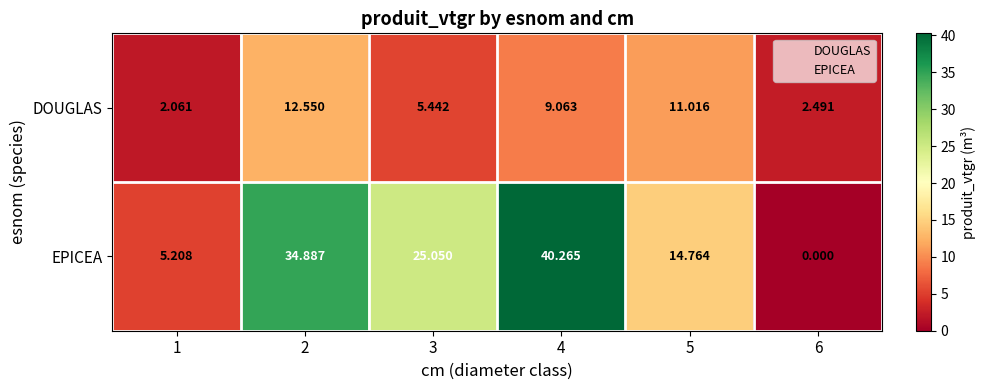

At how many categories does at least one series exceed 25?

3